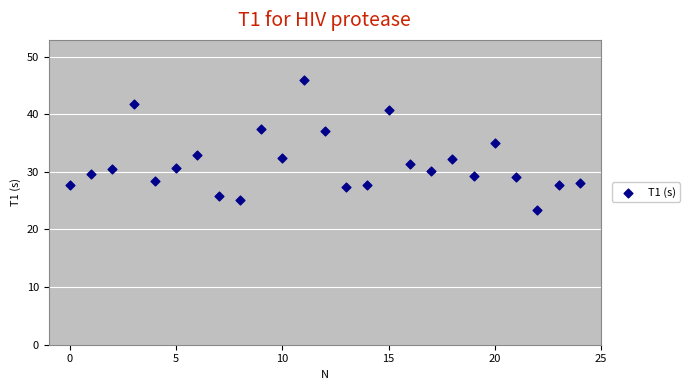

What is the range of Y values (max minus min)?

22.7